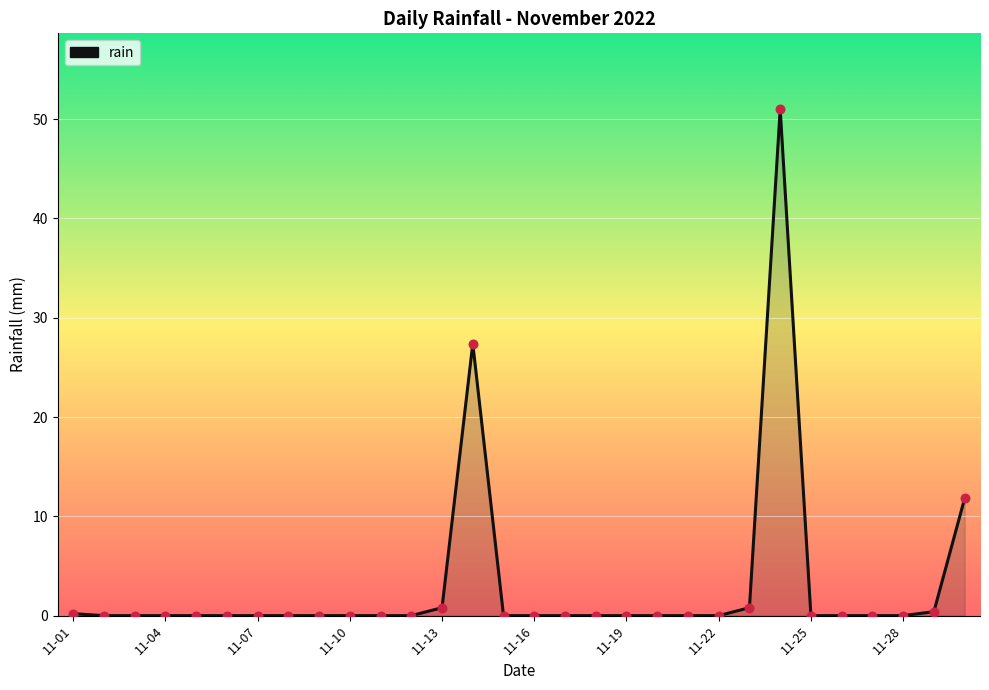

What is the maximum value shown in the chart?

51.0